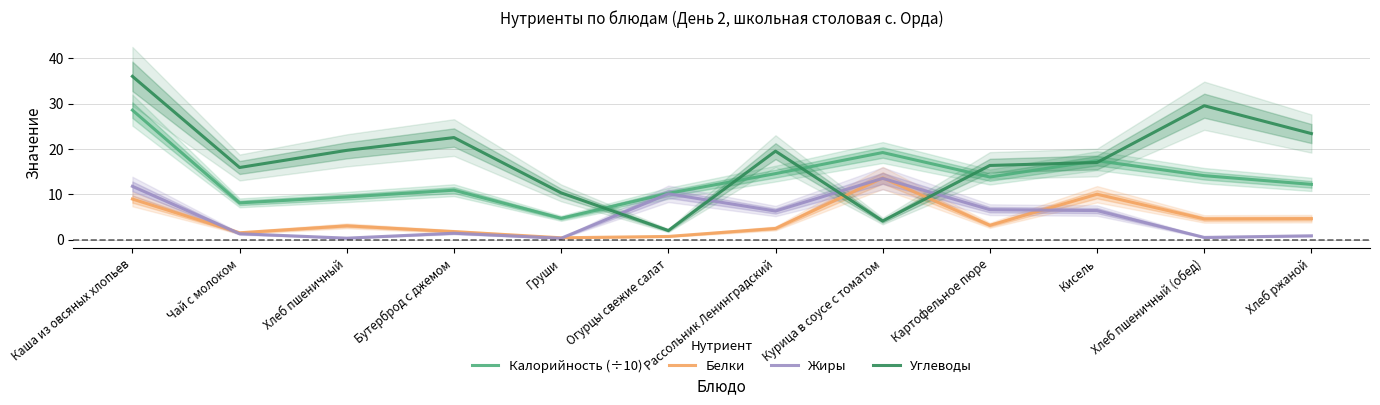

At which label is Белки closest to 7?

Каша из овсяных хлопьев